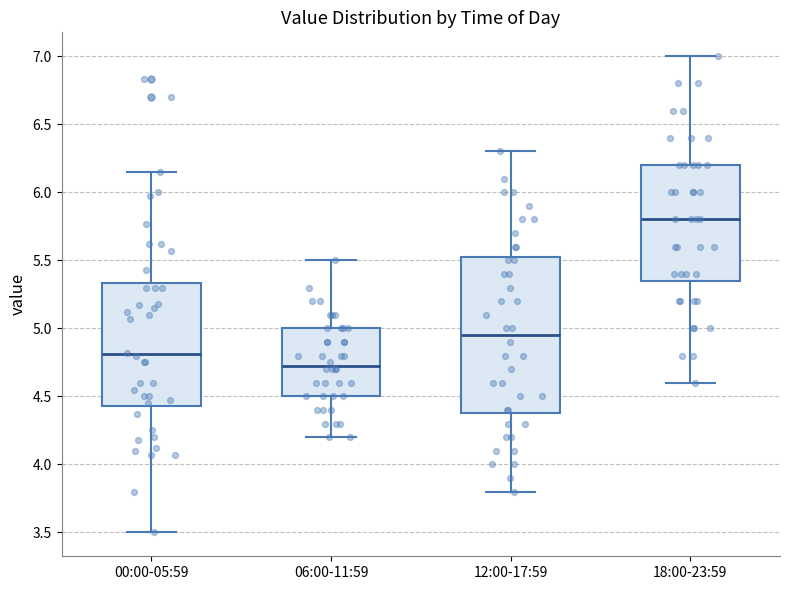

Reading left to right, transcribe this box plot: for each box, give where its median line is, the range the box spans, and where its two whiskers end, as read against the y-axis. The values are not printed on the chart, so give them approximately, as read against the axis.

00:00-05:59: median 4.80, box 4.45 to 5.35, whiskers 3.50 to 6.15
06:00-11:59: median 4.75, box 4.50 to 5.00, whiskers 4.20 to 5.50
12:00-17:59: median 4.95, box 4.40 to 5.55, whiskers 3.80 to 6.30
18:00-23:59: median 5.80, box 5.35 to 6.20, whiskers 4.60 to 7.00